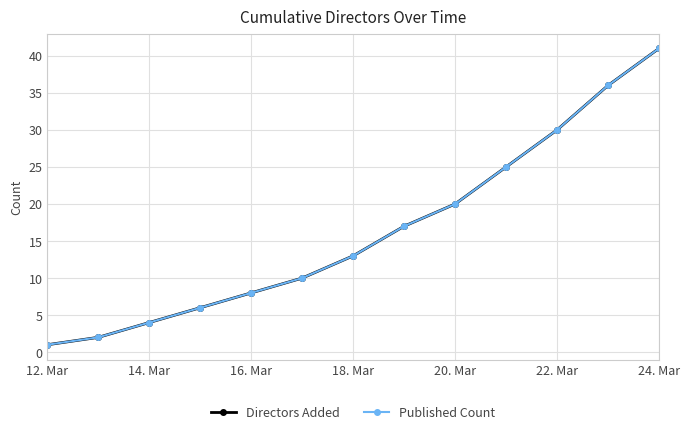

What is the difference between the maximum and minimum values in the Published Count series?

40